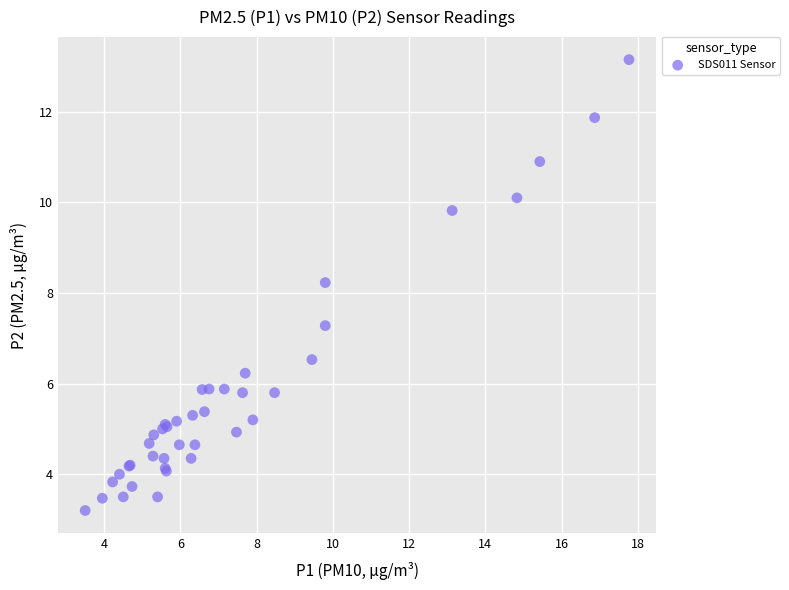

What Y value in the scatter plot is closest to 8?

8.2